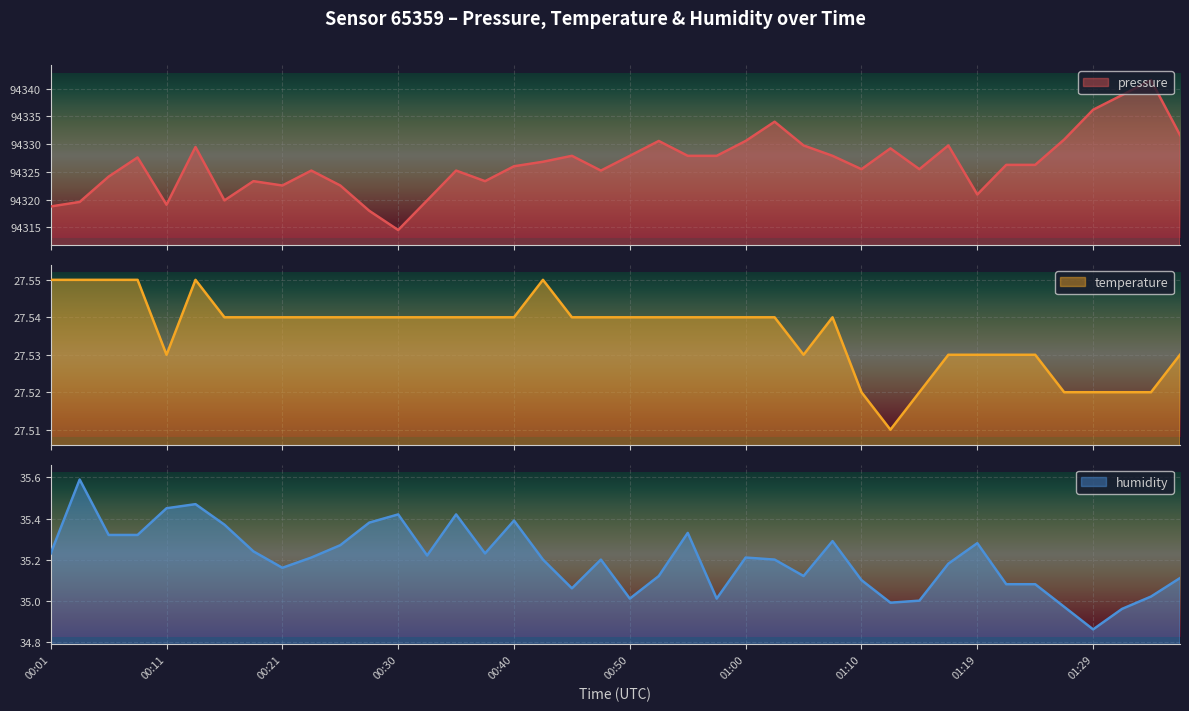

How many distinct data groups are displayed?

3